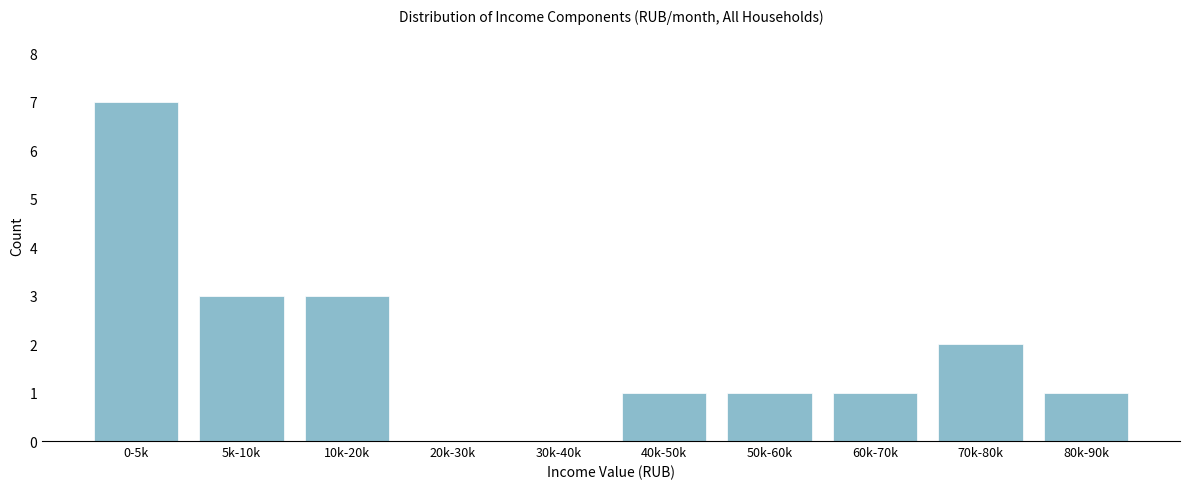

Reading right to left, what are all the values shown in this chart?

80k-90k=1	70k-80k=2	60k-70k=1	50k-60k=1	40k-50k=1	30k-40k=0	20k-30k=0	10k-20k=3	5k-10k=3	0-5k=7